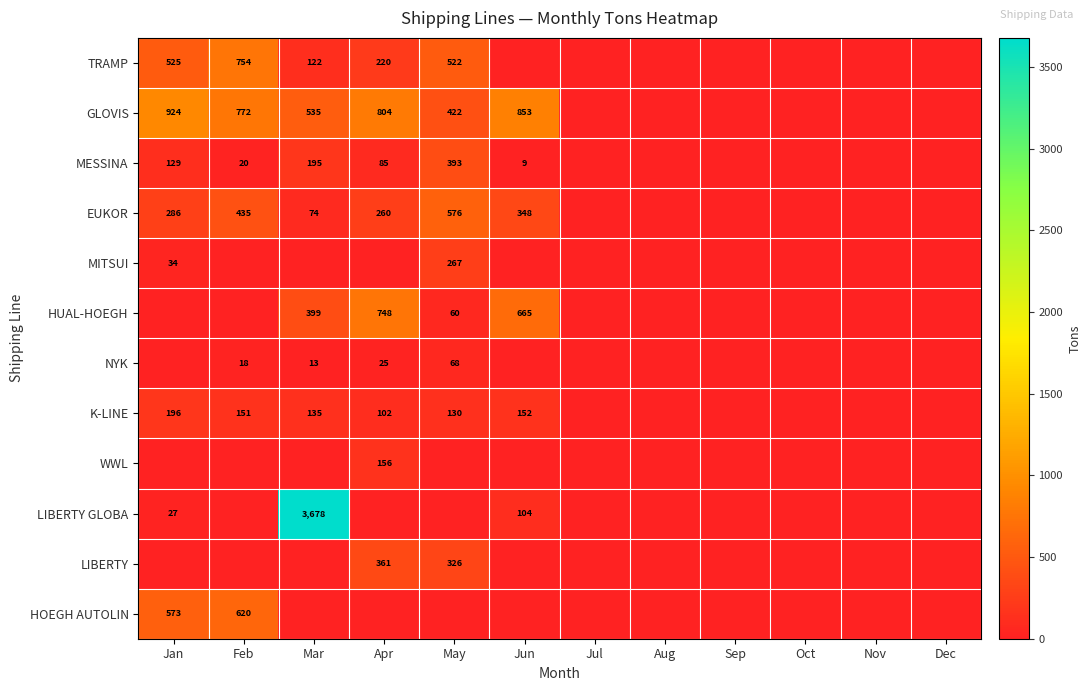

What is the spread (max minus min) of values at Apr?

804